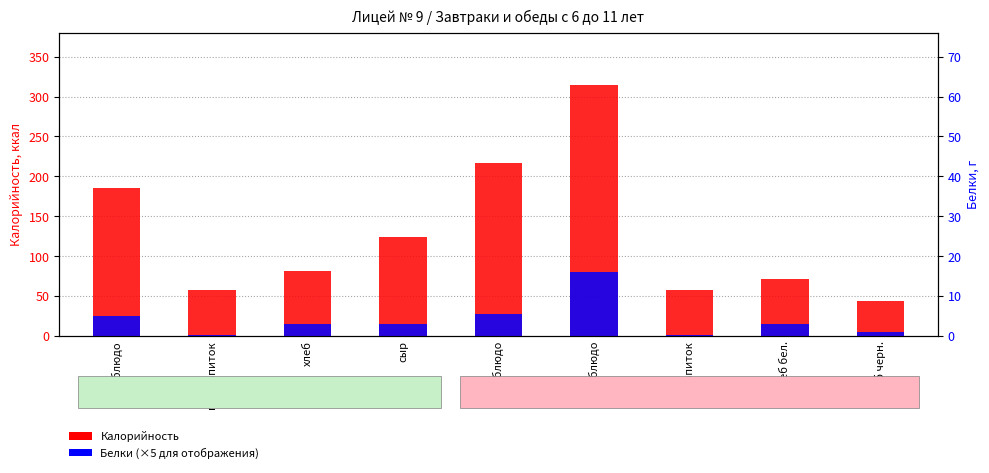

Reading right to left, what are all the values shown in this chart?

Калорийность: хлеб черн.=44.0	хлеб бел.=71.0	напиток=58.0	2 блюдо=315.0	1 блюдо=216.4	сыр=124.0	хлеб=81.0	гор.напиток=58.0	гор.блюдо=185.0
Белки (×5): хлеб черн.=5.0	хлеб бел.=15.0	напиток=1.0	2 блюдо=80.0	1 блюдо=28.0	сыр=15.0	хлеб=15.0	гор.напиток=1.0	гор.блюдо=25.0